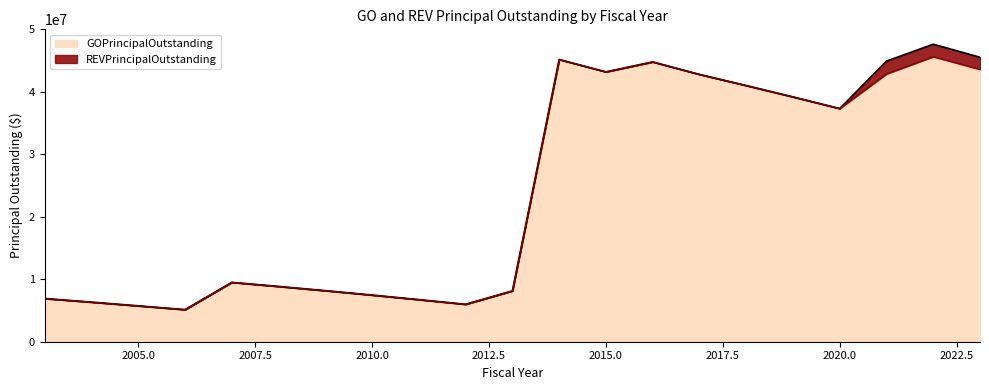

What is the sum of all values?

504585000